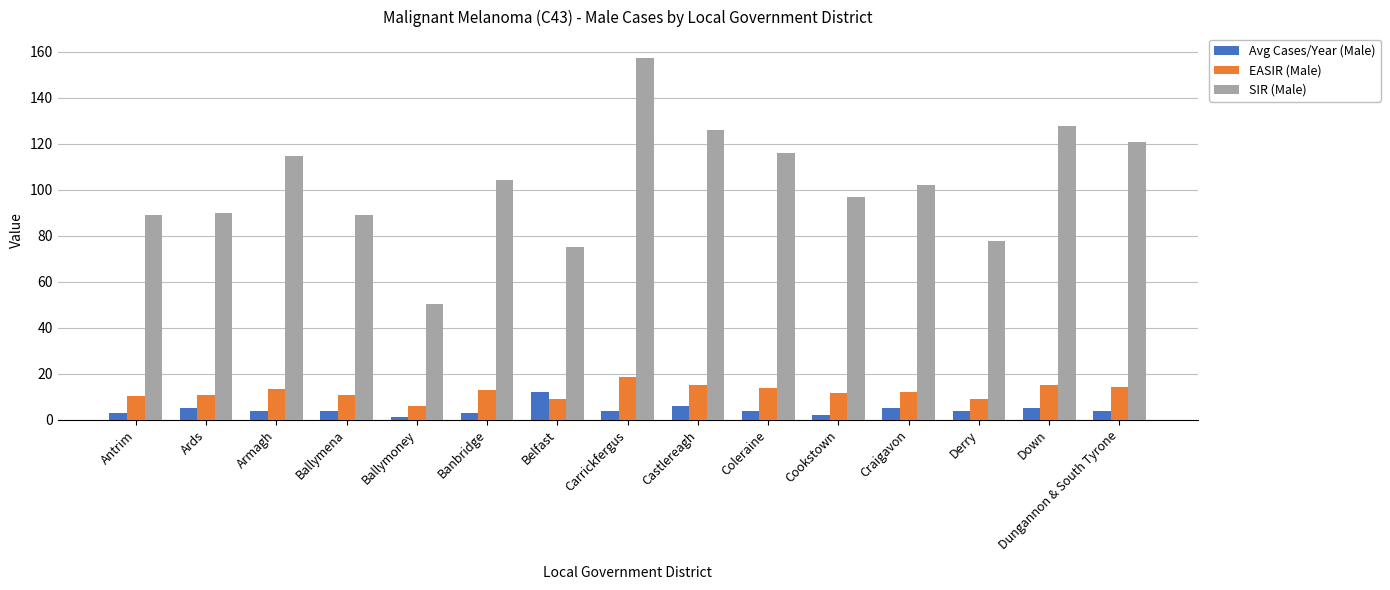

At which label does Avg Cases/Year (Male) first exceed 4?

Ards